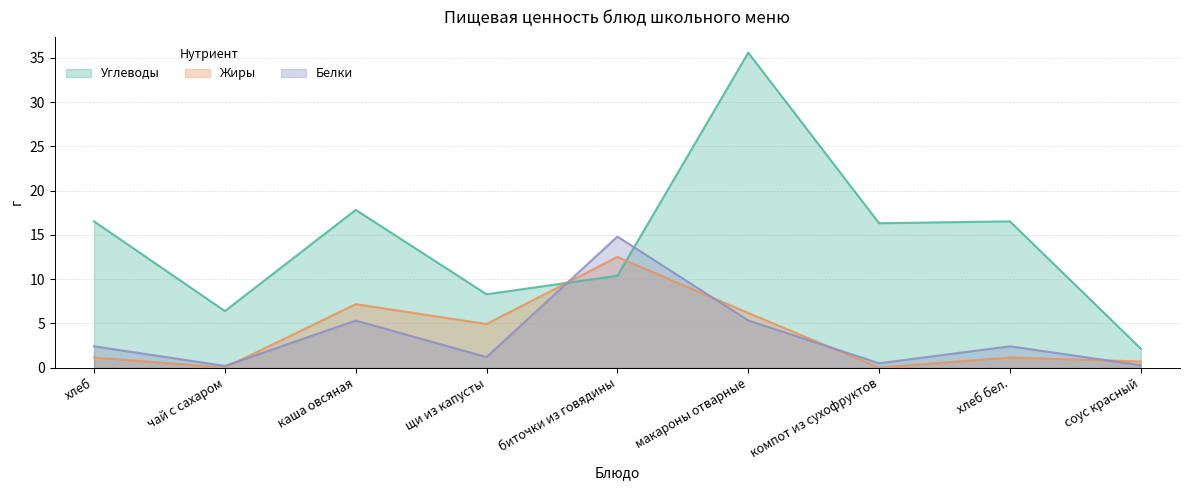

What is the total value across all series at каша овсяная?

30.3